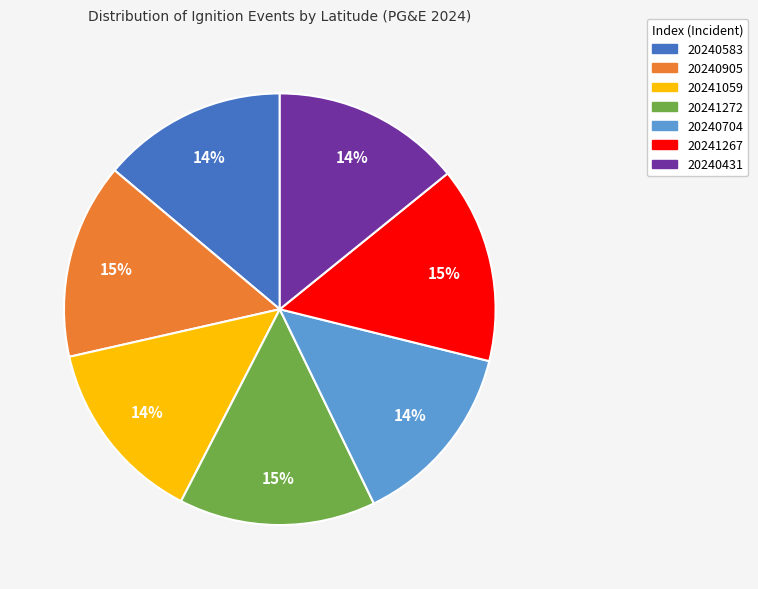

To the nearest percent, what percentage of the pie is 20241059?

14%